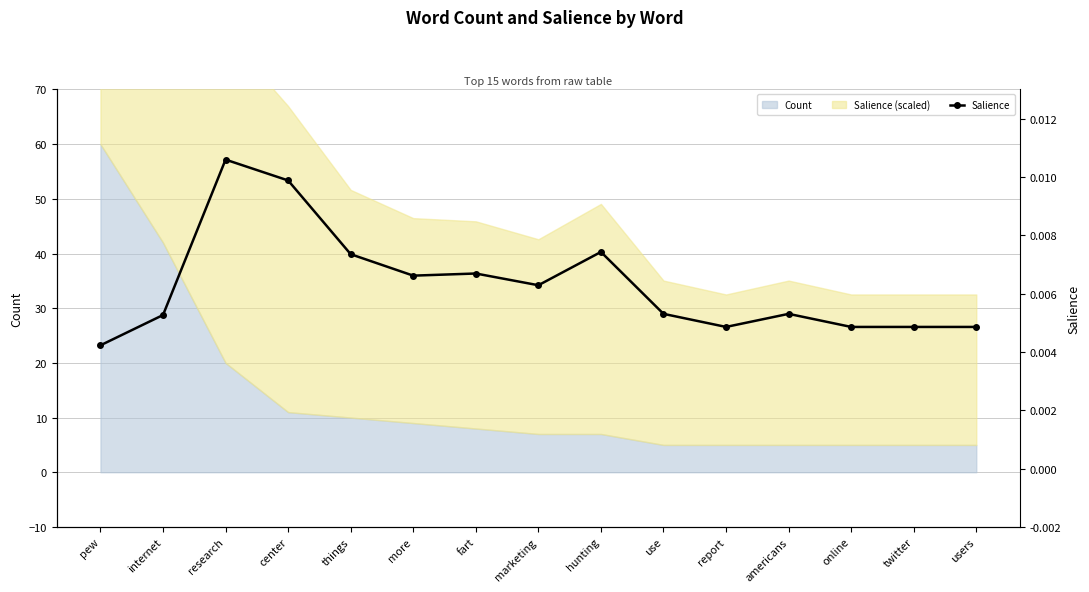

Which label corresponds to the smallest value in the chart?

pew